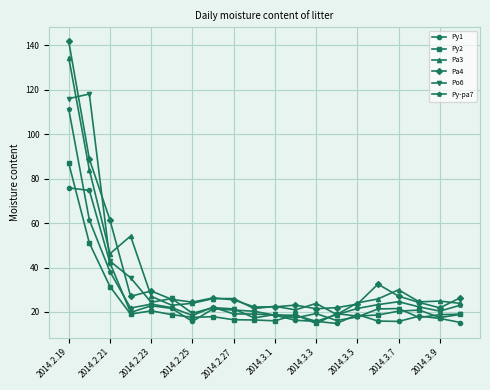

How many series are shown in this chart?

6